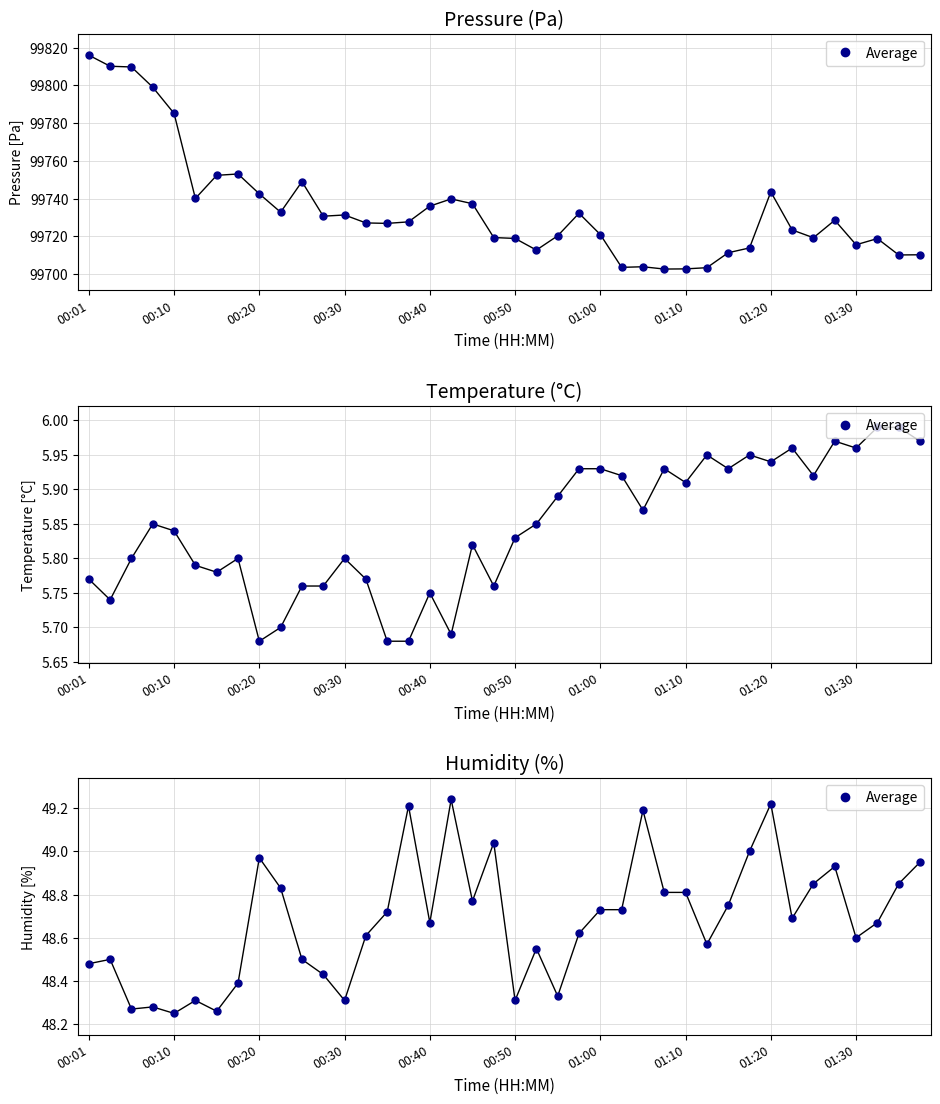

Does the chart have visible grid lines?

Yes